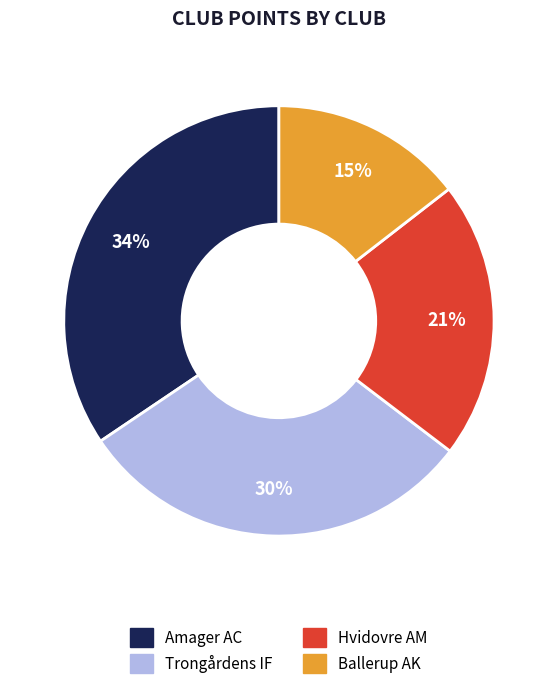

Count the number of slices in the pie.

4